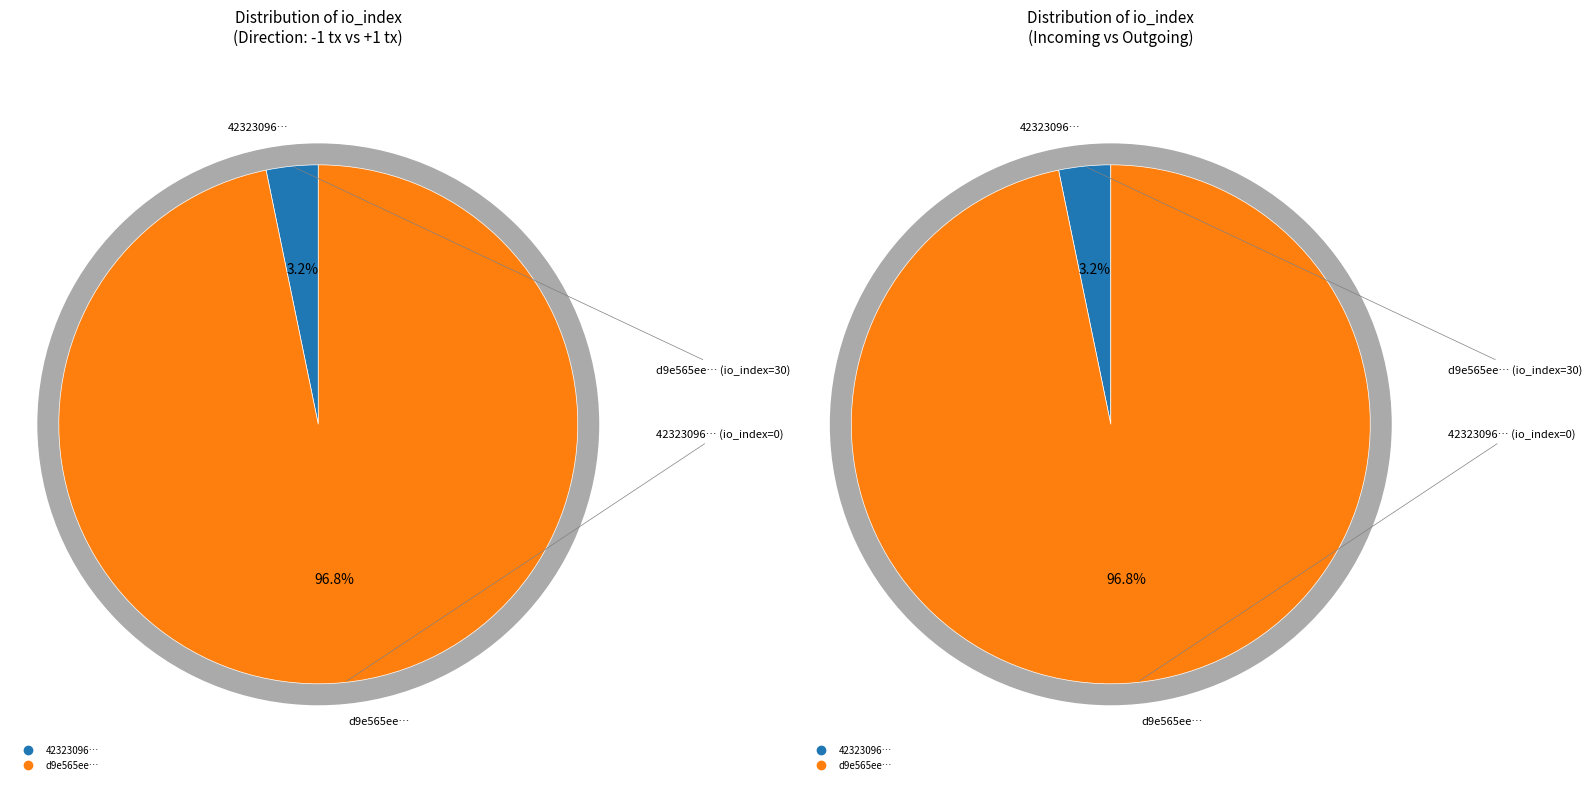

Does any single category account for the majority?

Yes